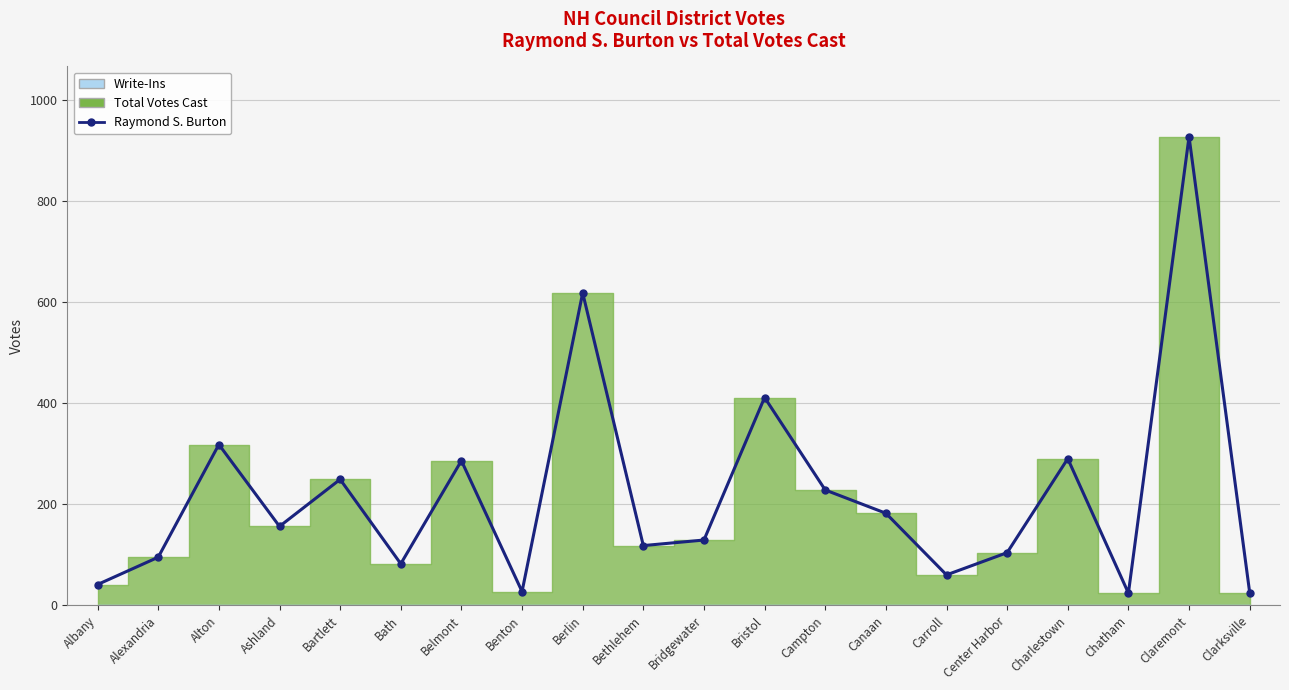

What is the label of the 2nd point from the right?

Claremont